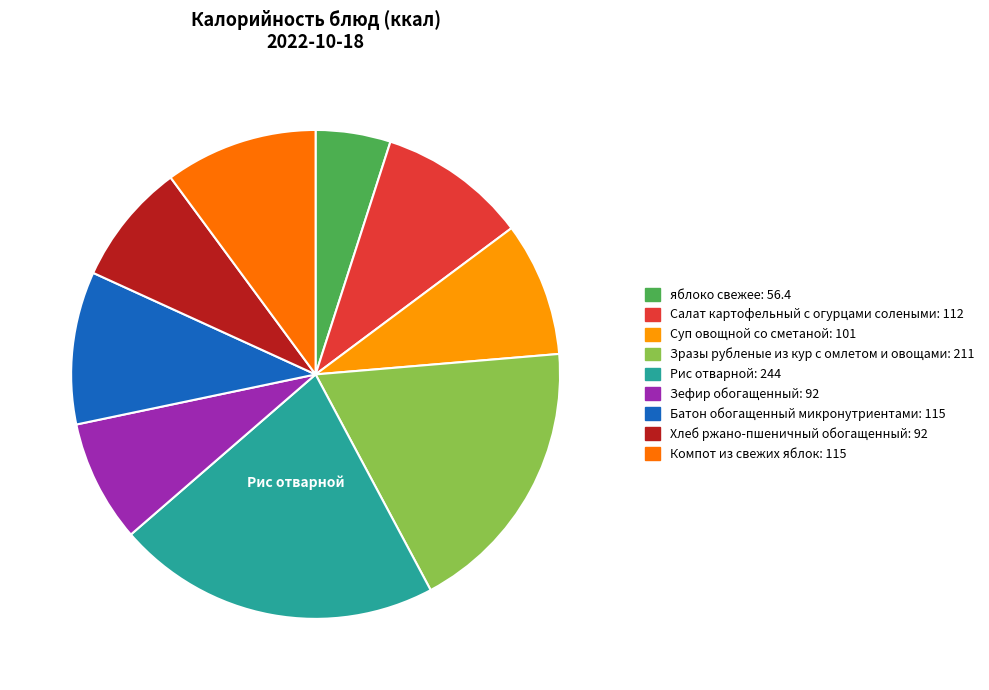

Does any single category account for the majority?

No